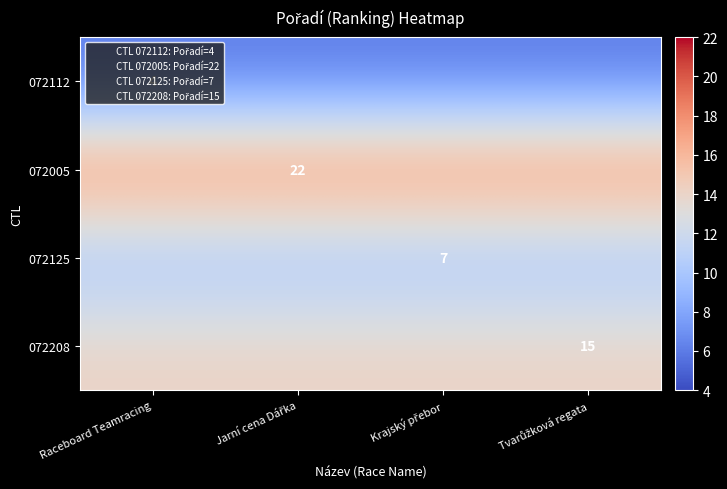

The 072112 series shows 10.1 at Jarní cena Dářka. True or false?

False